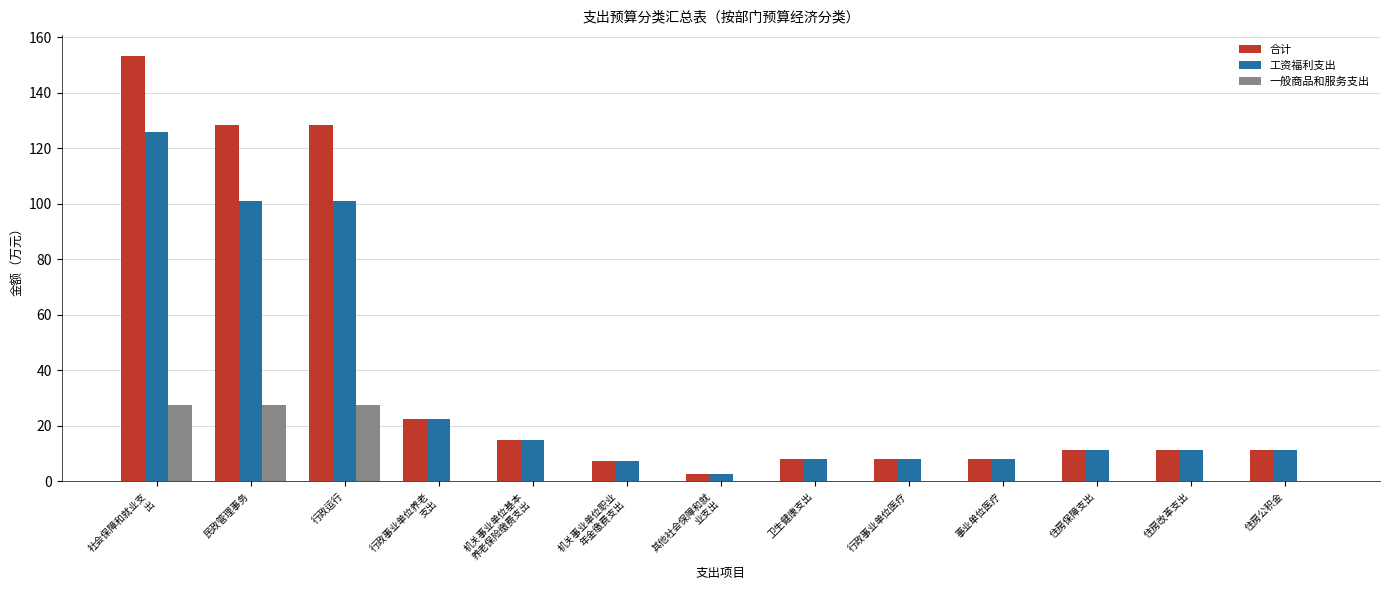

How many groups of bars are there?

13